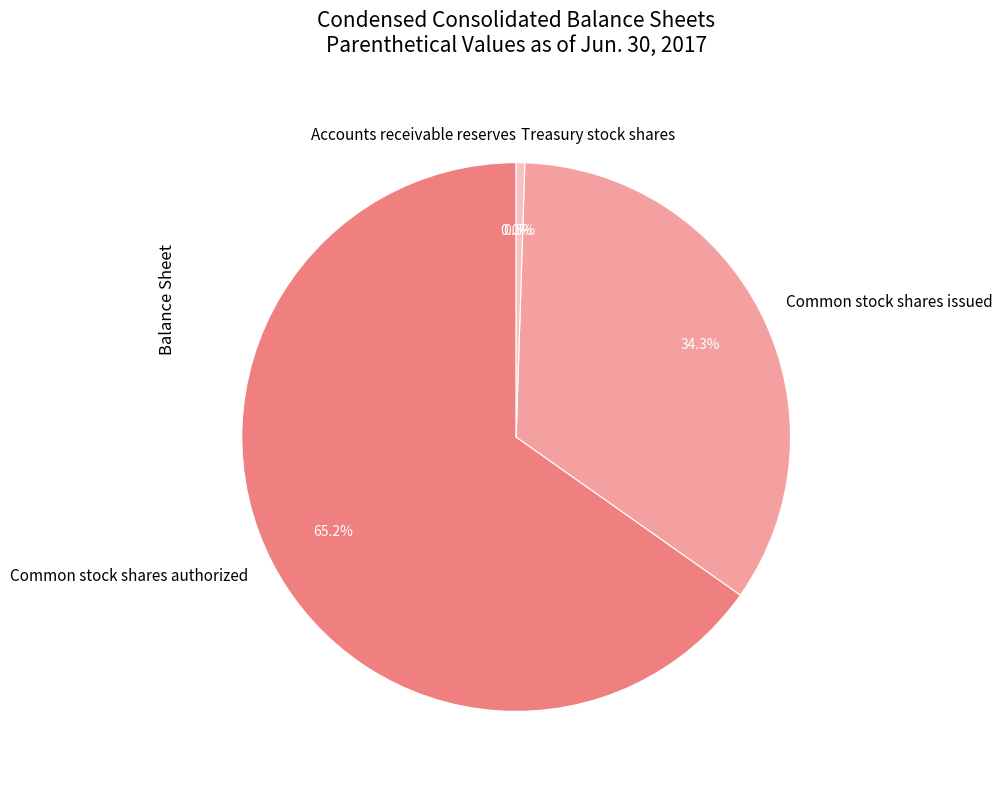

Does any single category account for the majority?

Yes